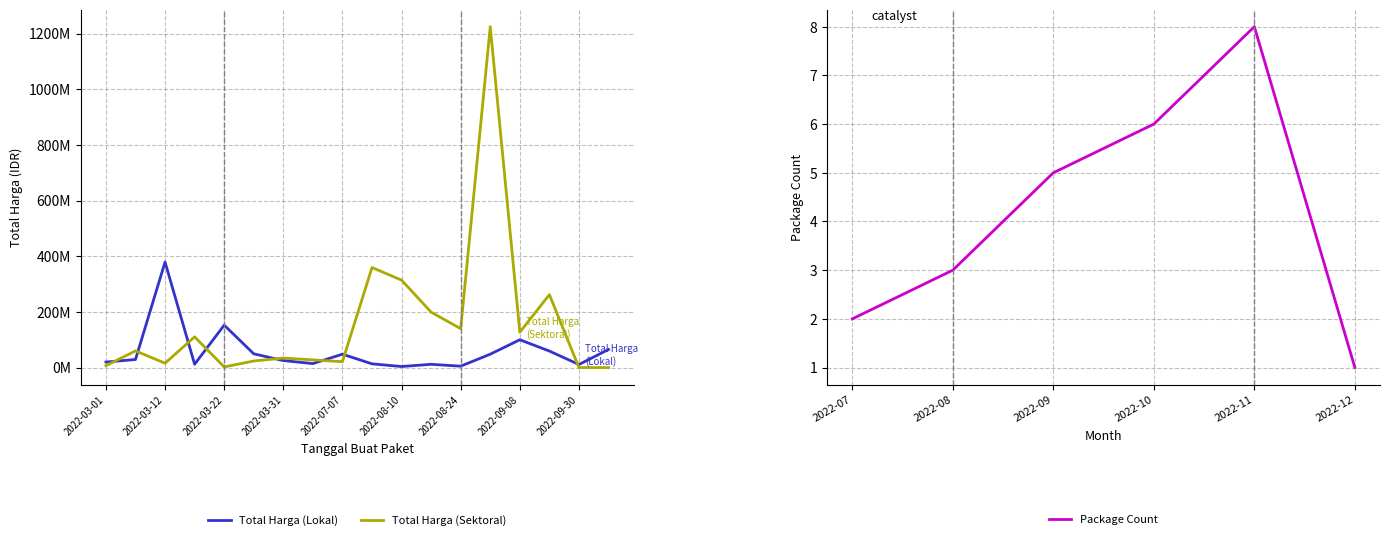

Between 2022-07-07 and 2022-08-10, which series saw the biggest shift?

Total Harga (Sektoral)